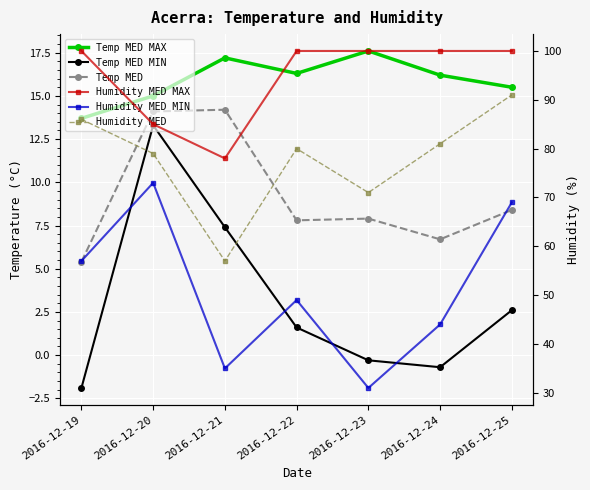

The value of Temp MED MAX at 2016-12-25 is 22.4. True or false?

False